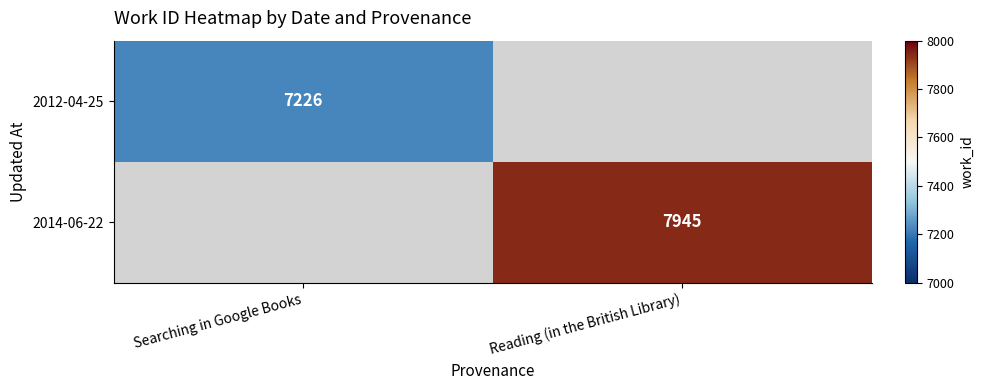

Is the value of 2012-04-25 at Searching in Google Books greater than the value of 2014-06-22 at Reading (in the British Library)?

No